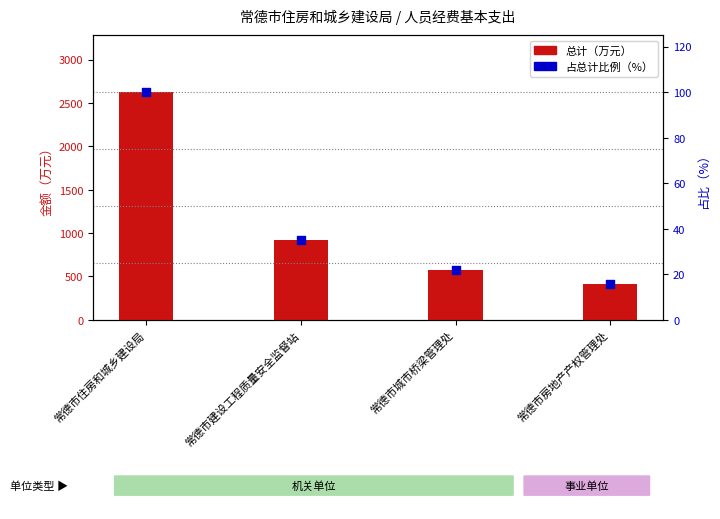

What is the total value across all series at 常德市城市桥梁管理处?

593.9